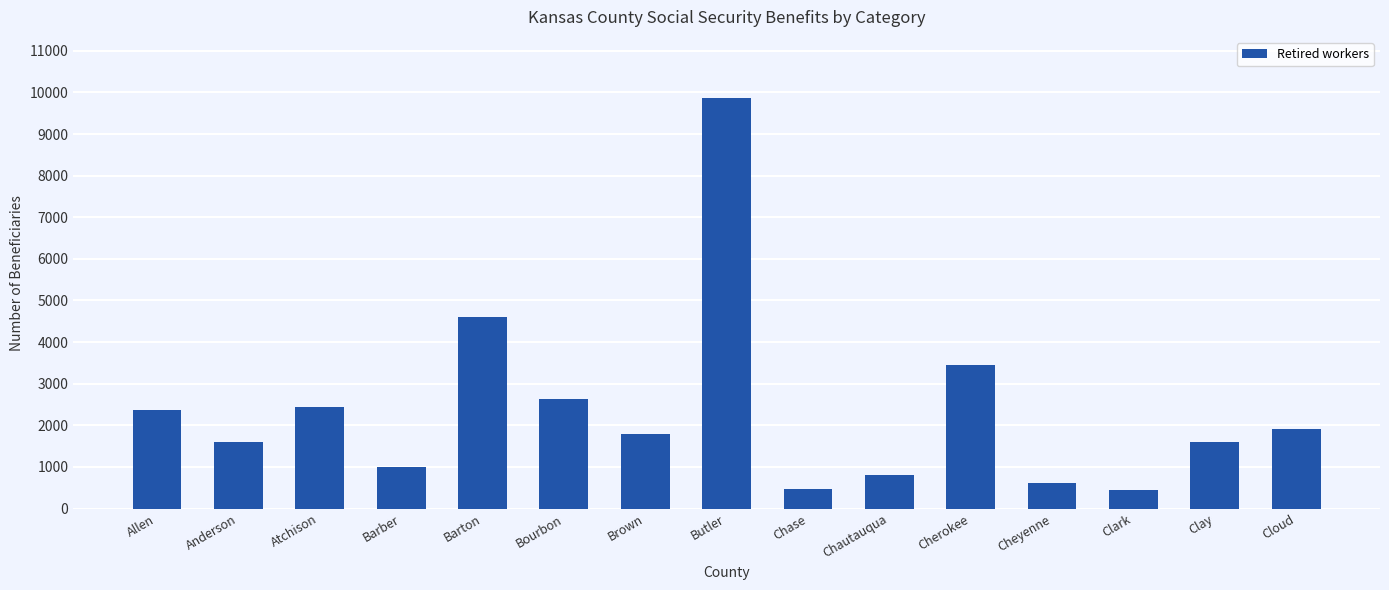

What is the label of the 1st bar from the left?

Allen